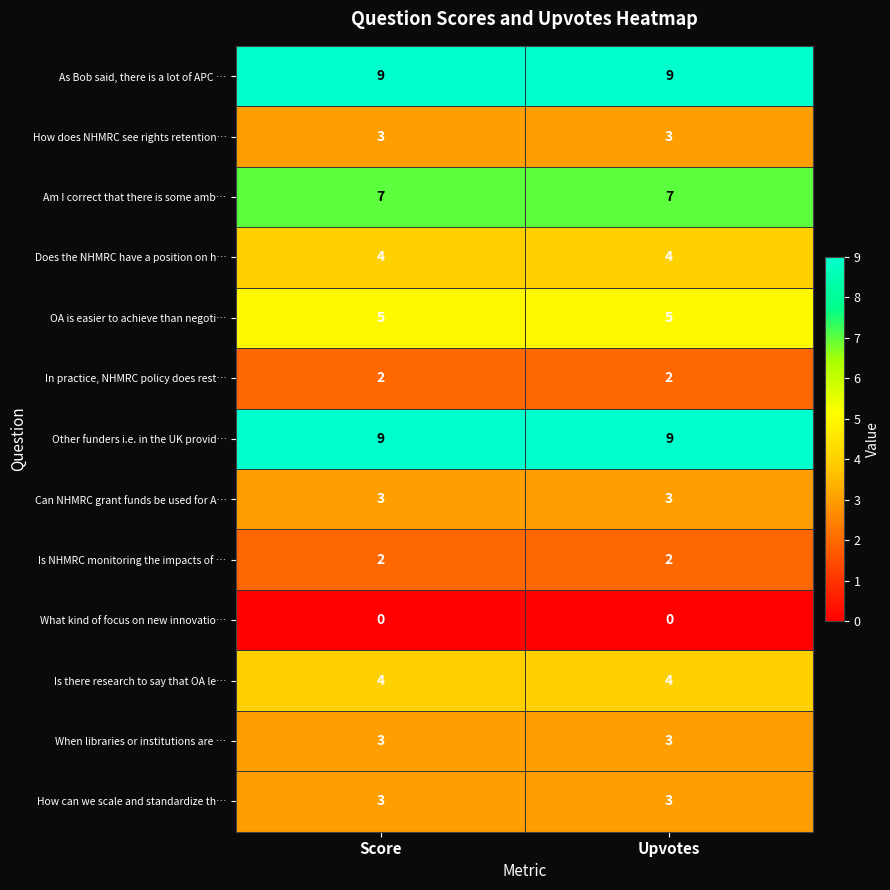

Is the value of Can NHMRC grant funds be used for A… at Upvotes greater than the value of Is NHMRC monitoring the impacts of … at Upvotes?

Yes